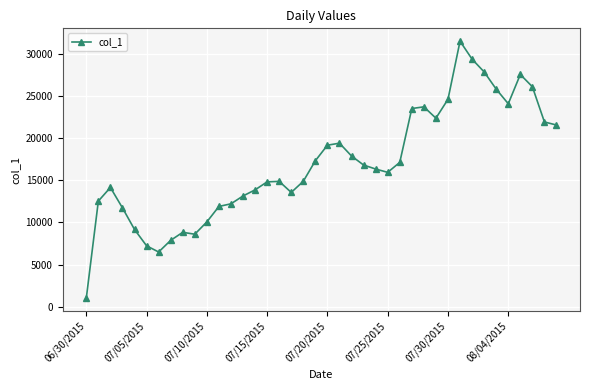

What is the sum of all values?

677306